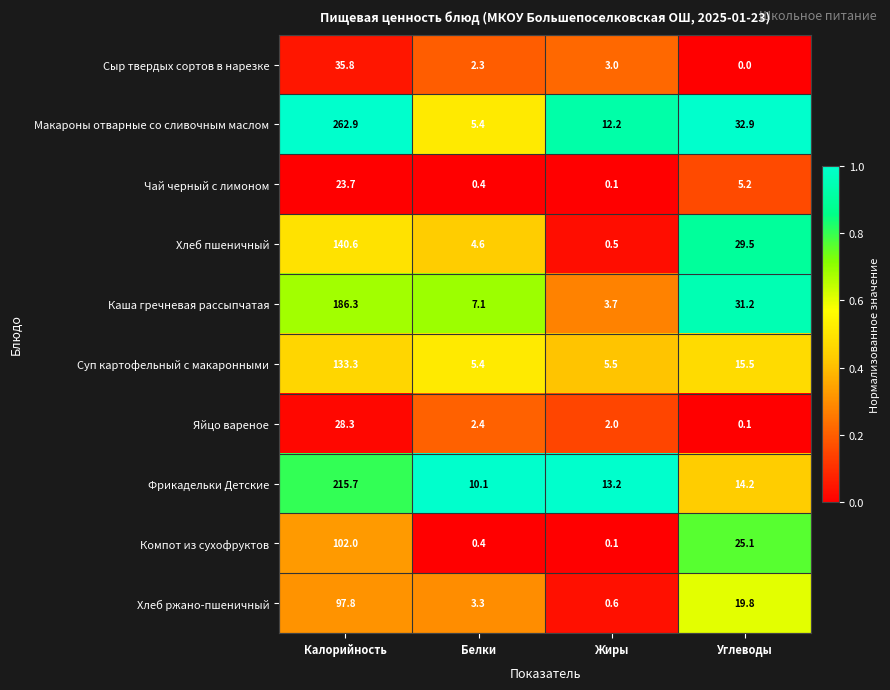

At which label is Фрикадельки Детские closest to 112?

Углеводы